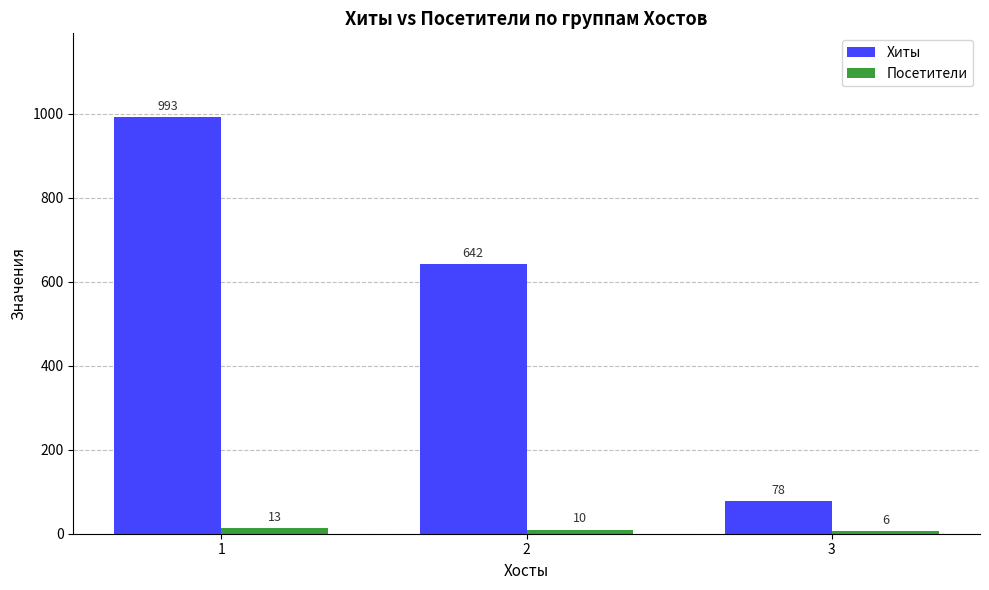

What is the average value of the Посетители series?

10